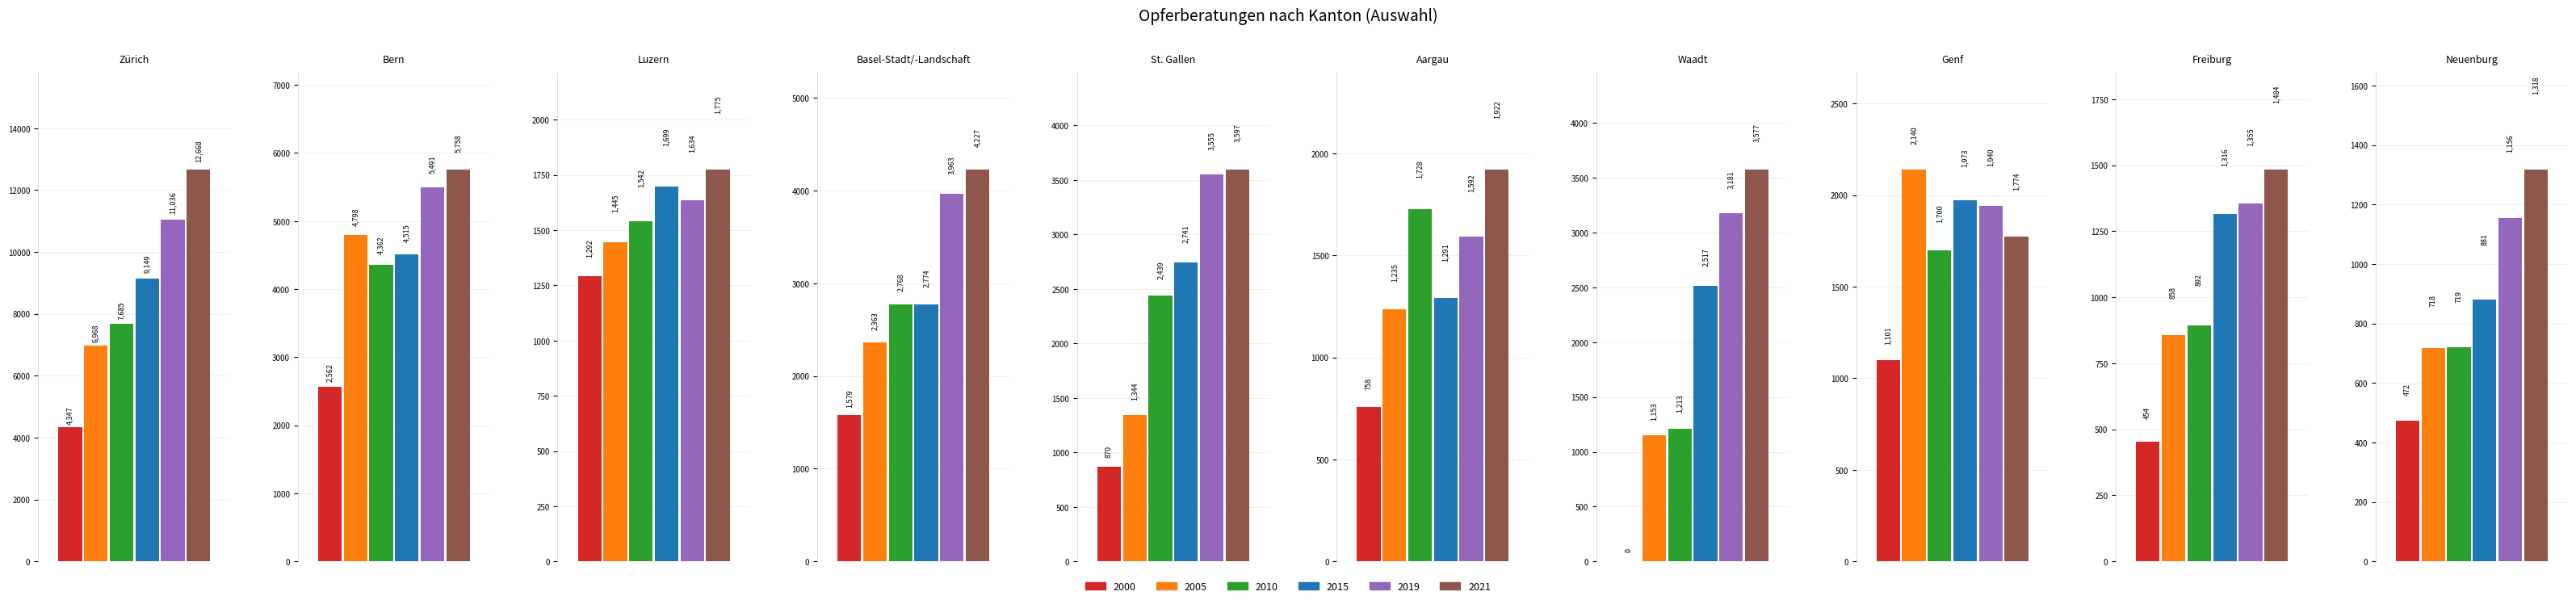

The value of 2000 at Genf is 1101. True or false?

True